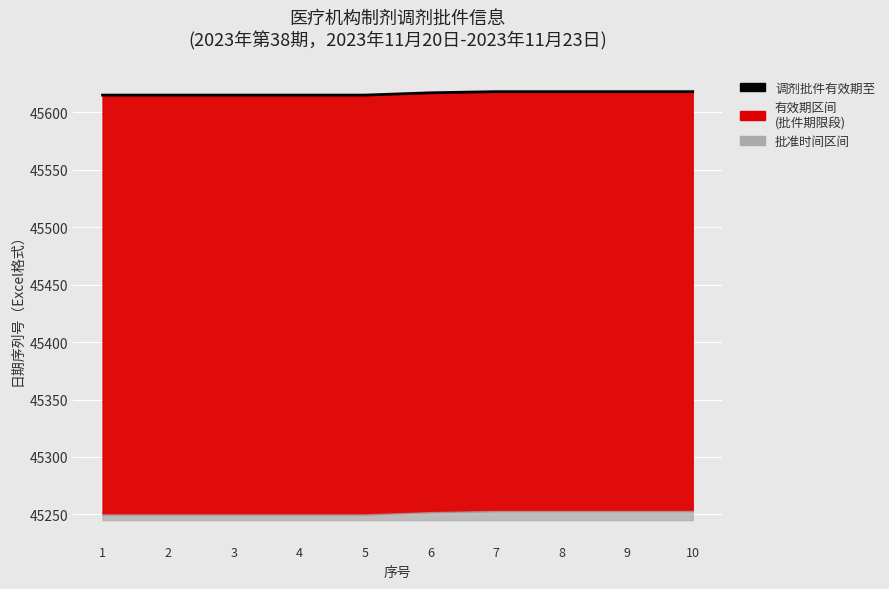

Rank the categories by value from highest to lowest.

7, 8, 9, 10, 6, 1, 2, 3, 4, 5